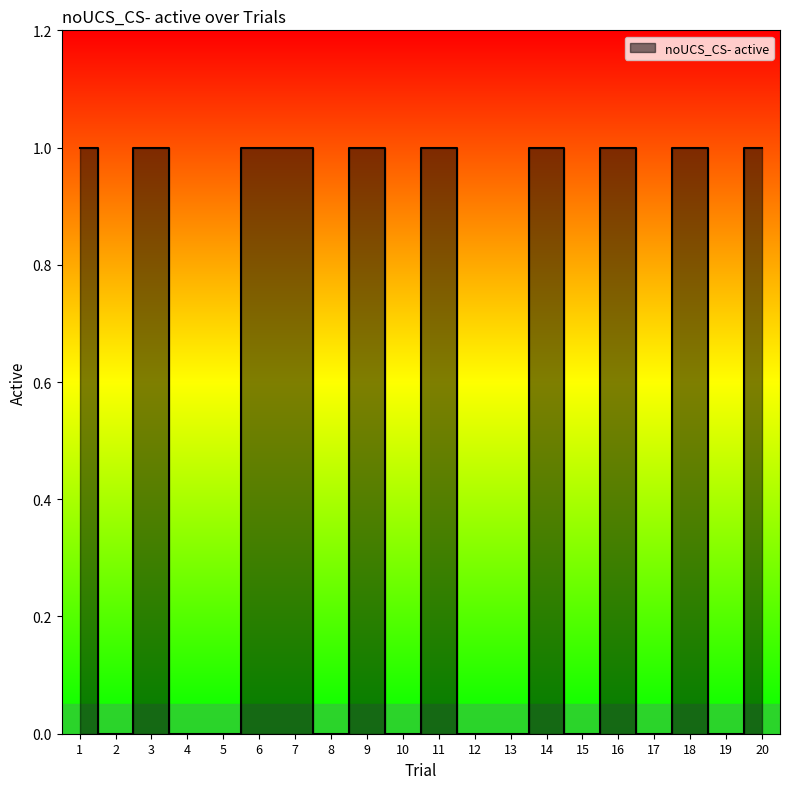

How many values are above zero?

10